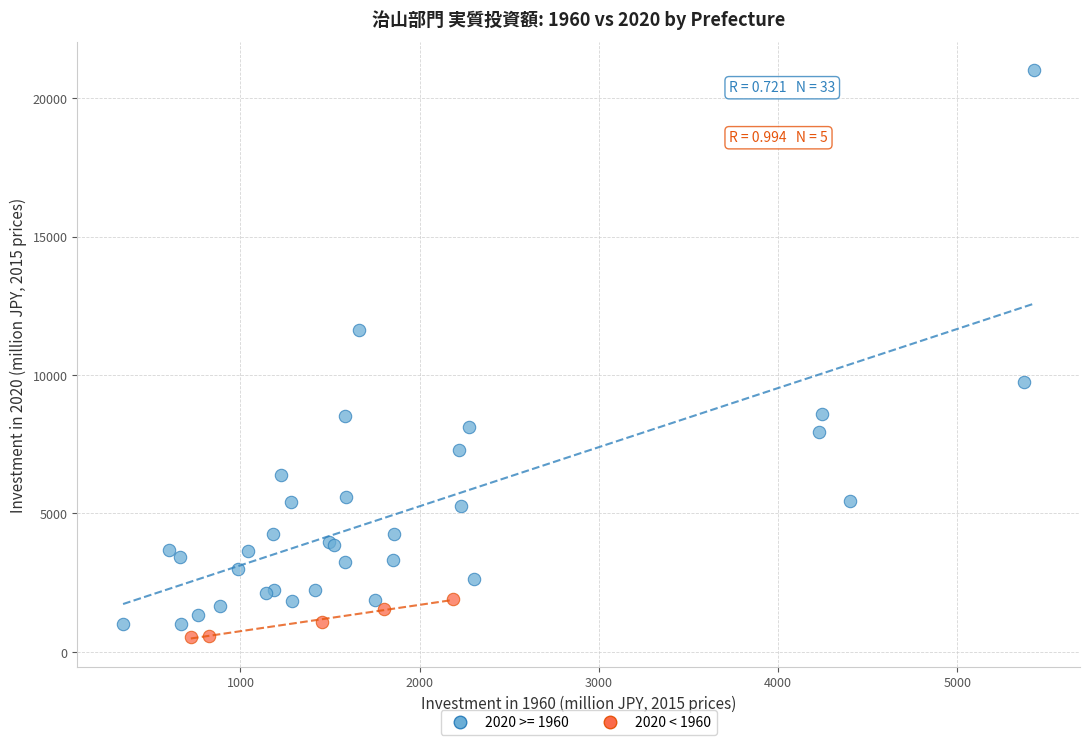

Which series reaches the maximum Y coordinate?

2020 >= 1960